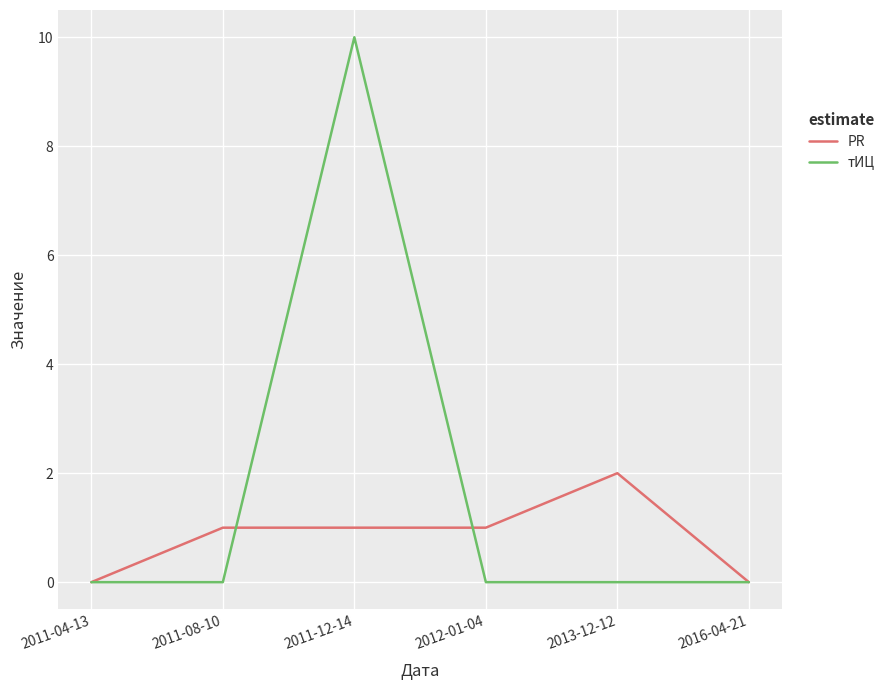

Which series has the largest range (max minus min)?

тИЦ